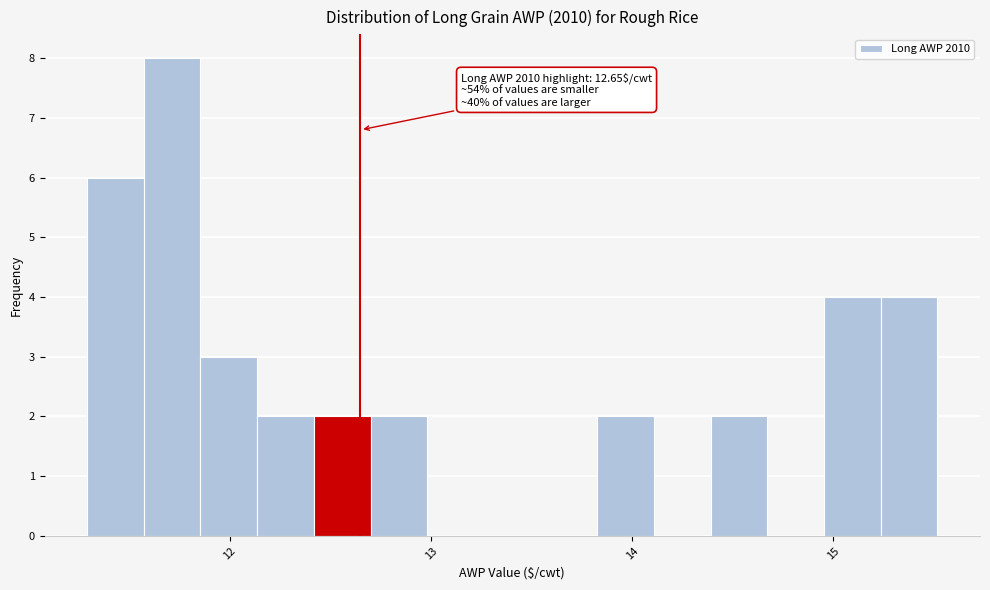

Around what value on the x-axis is the tallest bar? Give the approximate position of its centre, as read against the axis.

11.7